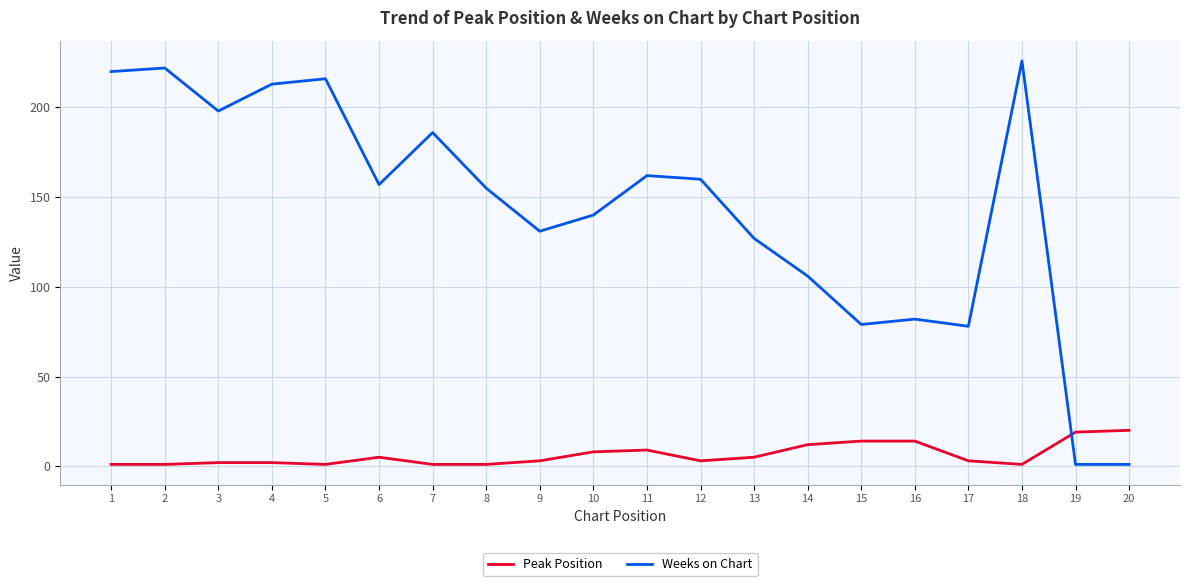

Which series has the largest range (max minus min)?

Weeks on Chart